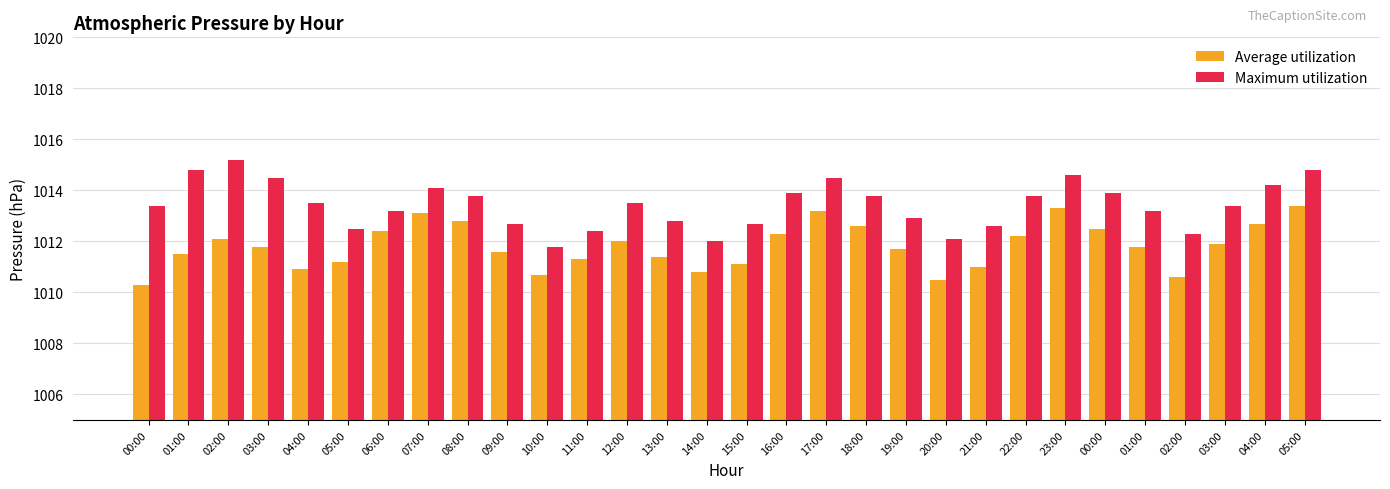

Reading left to right, transcribe all the data shown in this chart.

Average utilization: 00:00=1010.3	01:00=1011.5	02:00=1012.1	03:00=1011.8	04:00=1010.9	05:00=1011.2	06:00=1012.4	07:00=1013.1	08:00=1012.8	09:00=1011.6	10:00=1010.7	11:00=1011.3	12:00=1012.0	13:00=1011.4	14:00=1010.8	15:00=1011.1	16:00=1012.3	17:00=1013.2	18:00=1012.6	19:00=1011.7	20:00=1010.5	21:00=1011.0	22:00=1012.2	23:00=1013.3	00:00=1012.5	01:00=1011.8	02:00=1010.6	03:00=1011.9	04:00=1012.7	05:00=1013.4
Maximum utilization: 00:00=1013.4	01:00=1014.8	02:00=1015.2	03:00=1014.5	04:00=1013.5	05:00=1012.5	06:00=1013.2	07:00=1014.1	08:00=1013.8	09:00=1012.7	10:00=1011.8	11:00=1012.4	12:00=1013.5	13:00=1012.8	14:00=1012.0	15:00=1012.7	16:00=1013.9	17:00=1014.5	18:00=1013.8	19:00=1012.9	20:00=1012.1	21:00=1012.6	22:00=1013.8	23:00=1014.6	00:00=1013.9	01:00=1013.2	02:00=1012.3	03:00=1013.4	04:00=1014.2	05:00=1014.8